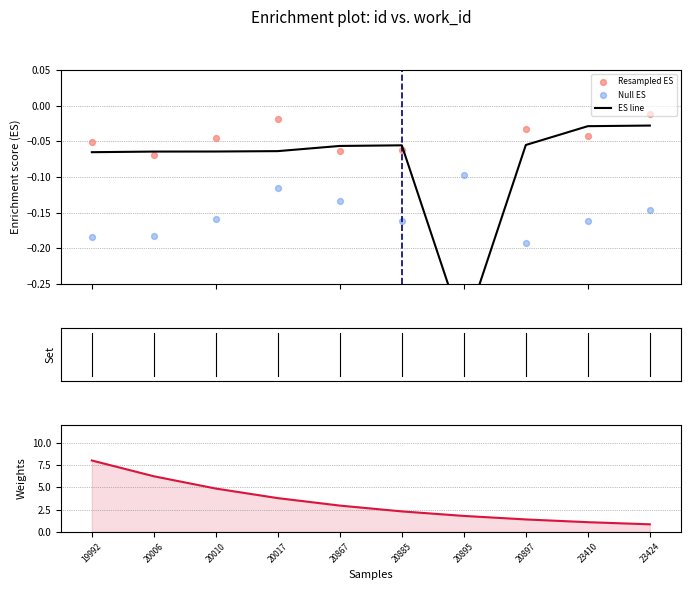

Which series has the largest Y range (max minus min)?

Weights